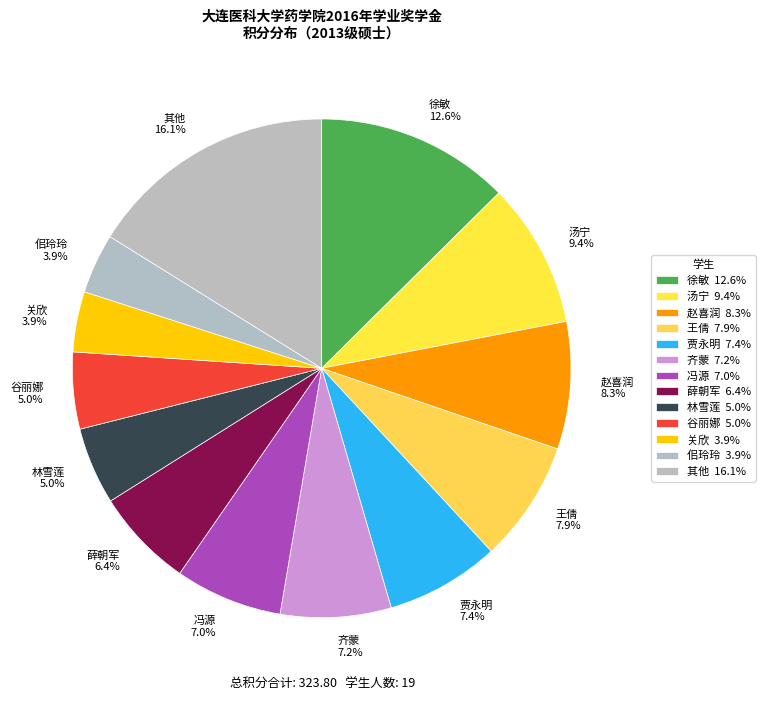

Which category has the biggest portion of the pie?

其他 16.1%